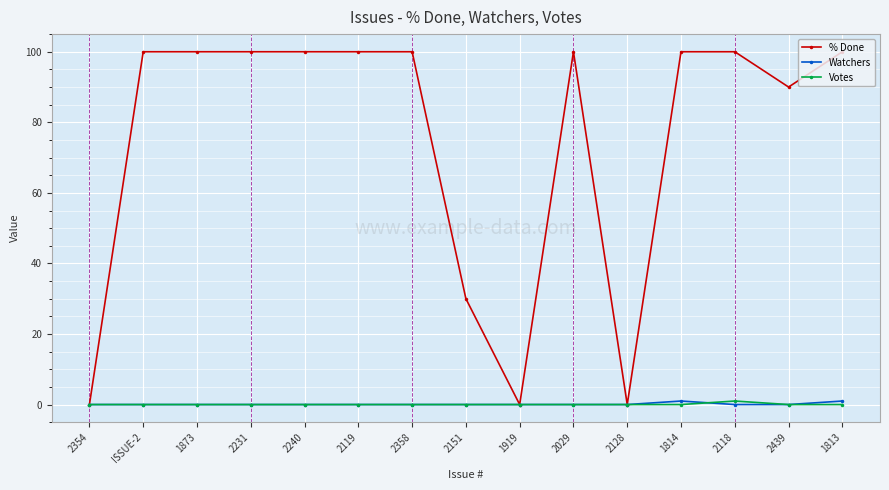

Does the chart have visible grid lines?

Yes